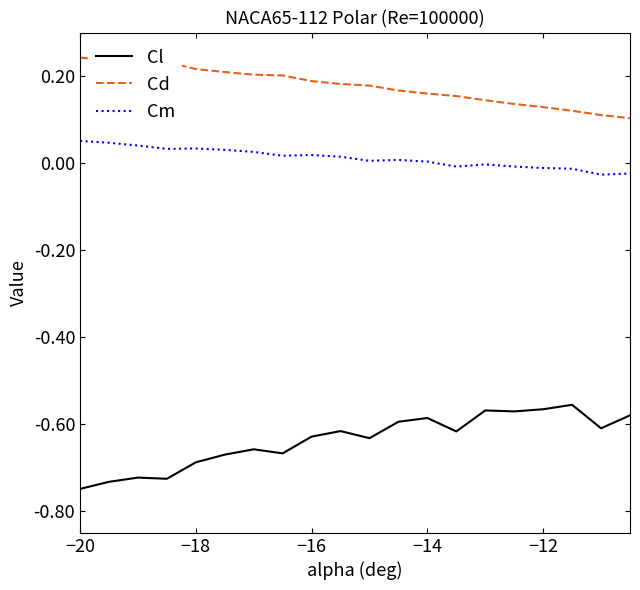

List the series in order of their peak value, highest first.

Cd, Cm, Cl